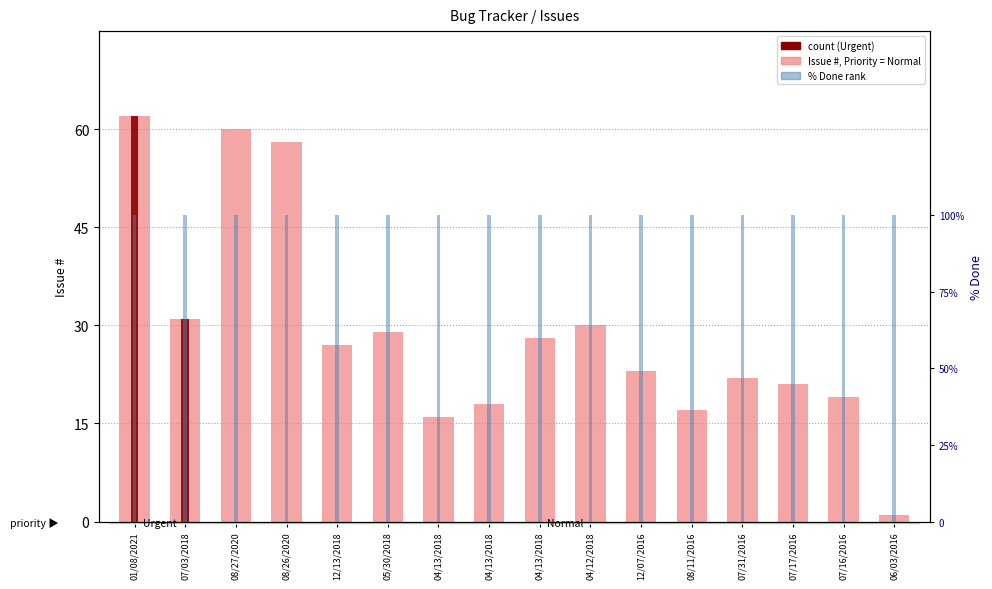

What is the spread (max minus min) of values at 12/07/2016?

77